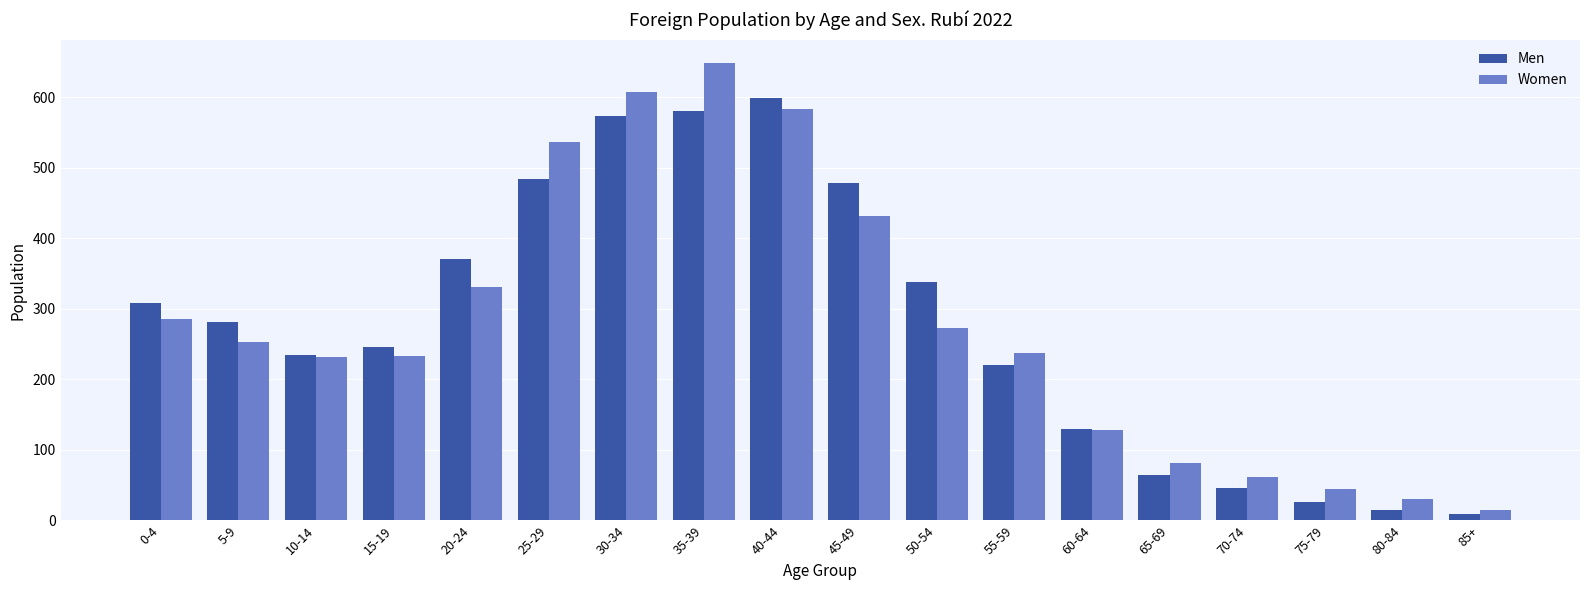

True or false: Women has a value of 444 at 5-9.

False